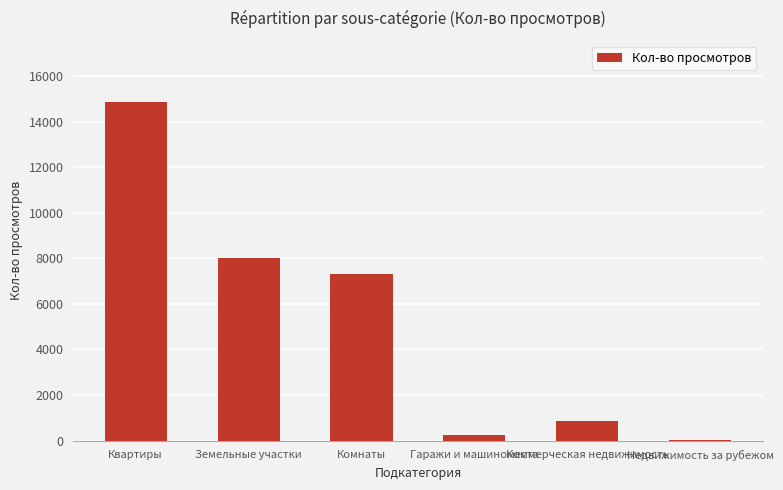

Where does the data first go above 7325?

Квартиры